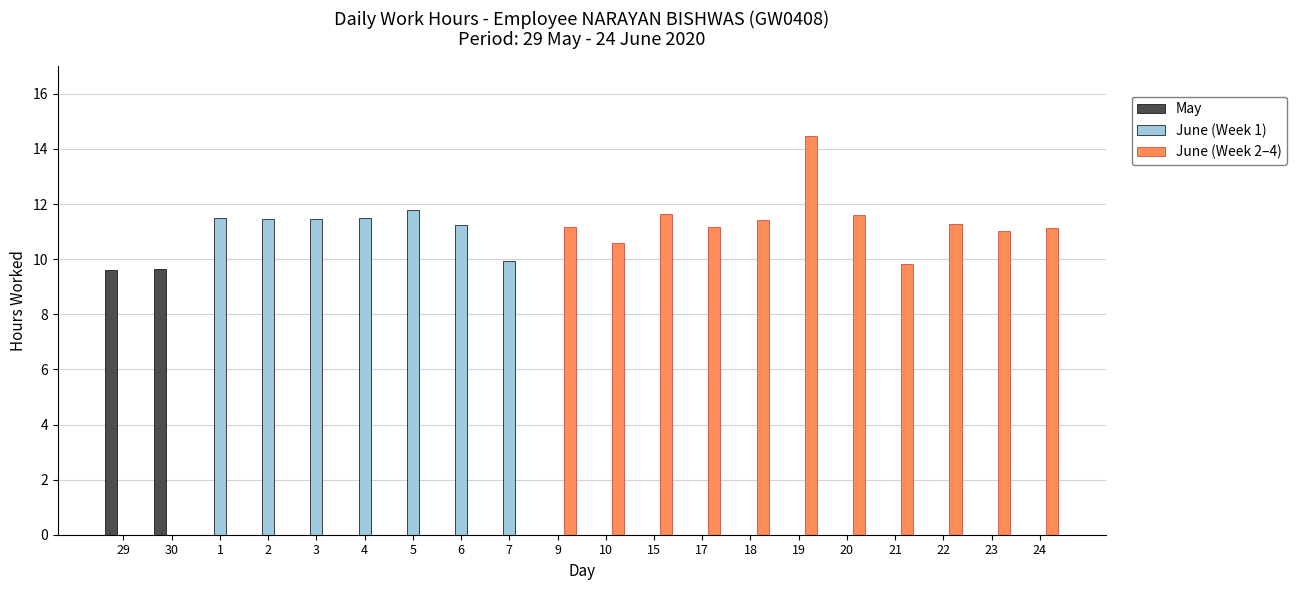

The value of June (Week 2–4) at 21 is 4.0. True or false?

False